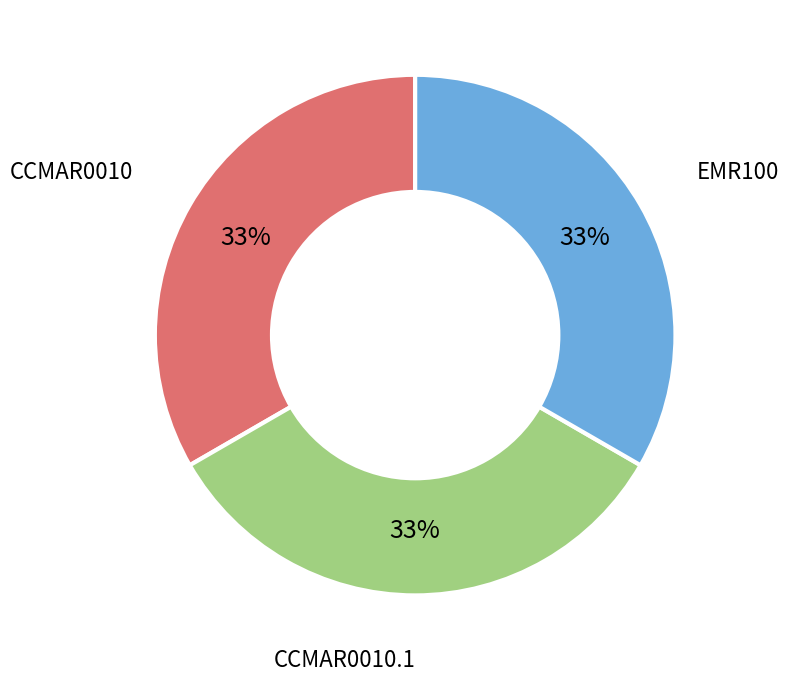

Does CCMAR0010.1 account for over 50% of the chart?

No